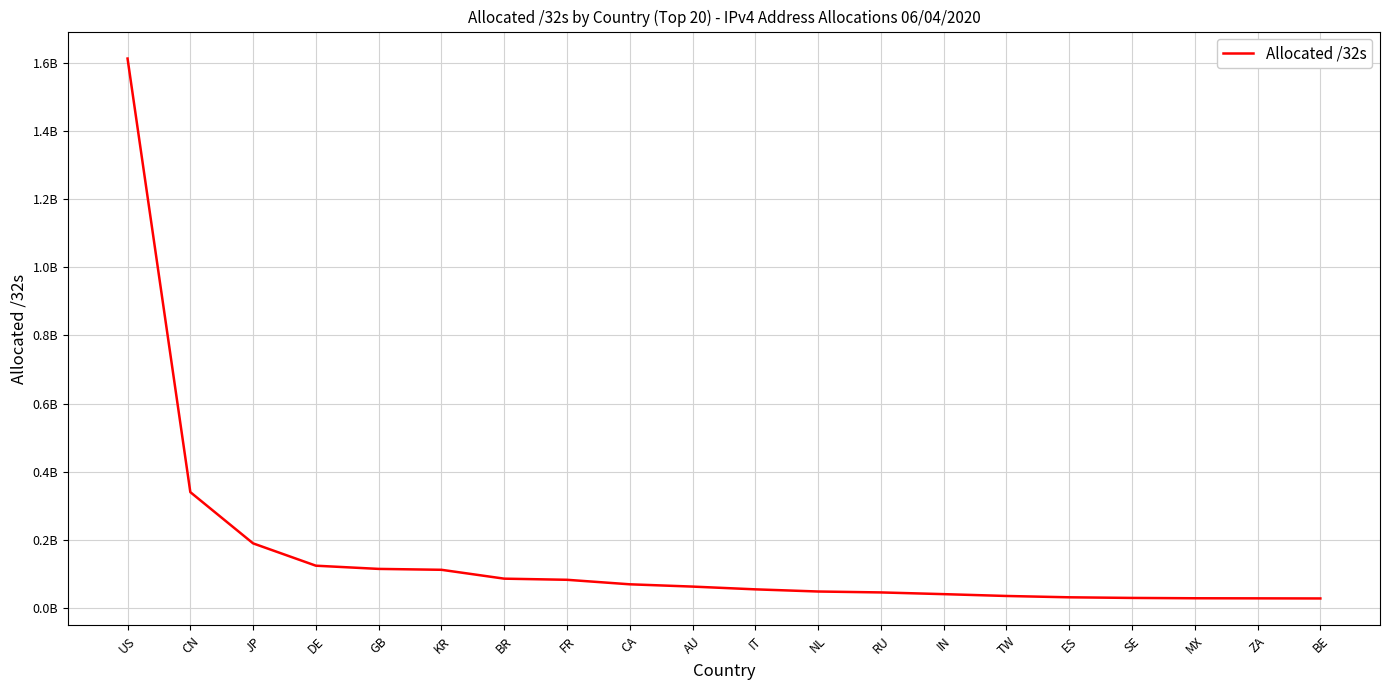

What is the approximate value at MX, to the nearest 50?

28999700